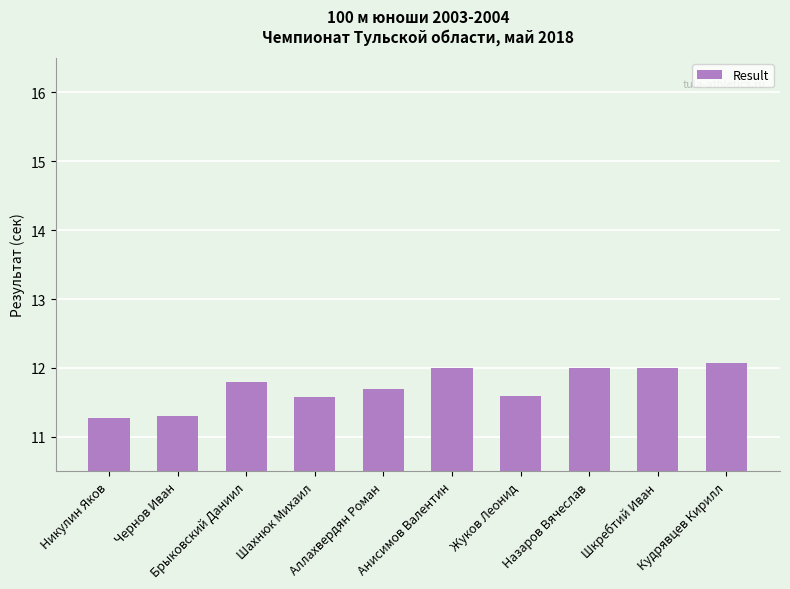

The value at Никулин Яков is 11.3. True or false?

True